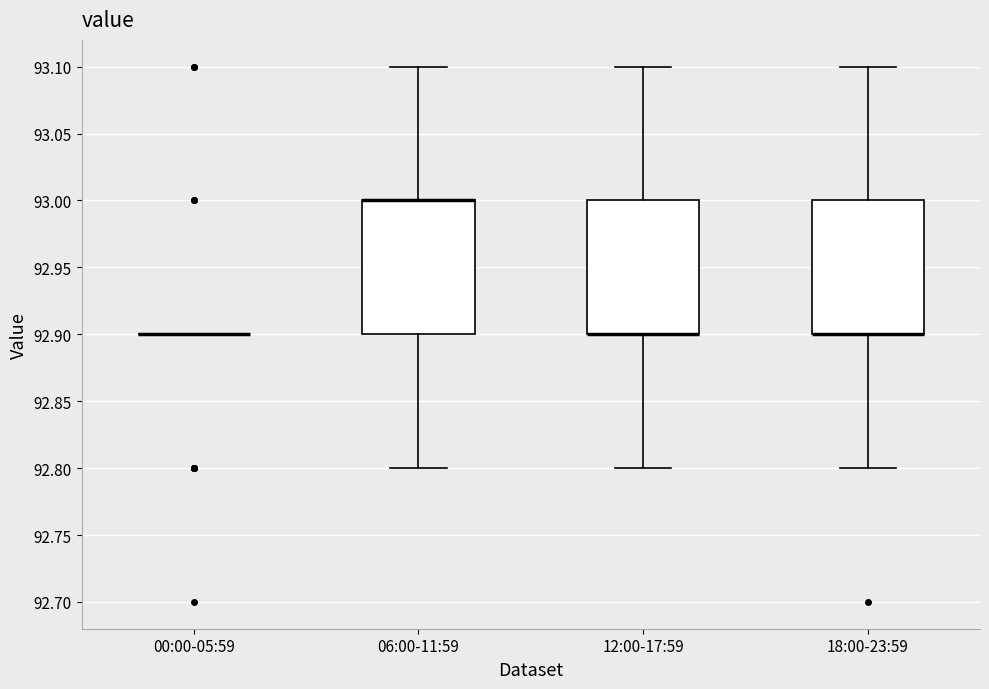

Where does the upper whisker of the box for 06:00-11:59 end on the y-axis? The values are not printed on the chart, so give them approximately, as read against the axis.

93.1